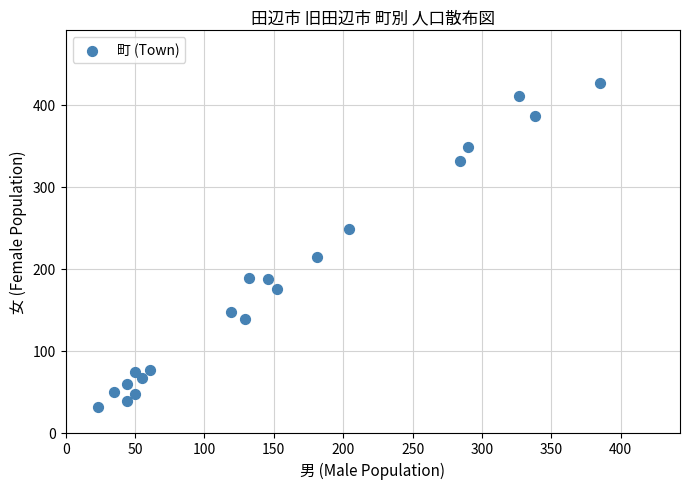

What is the range of Y values (max minus min)?

396